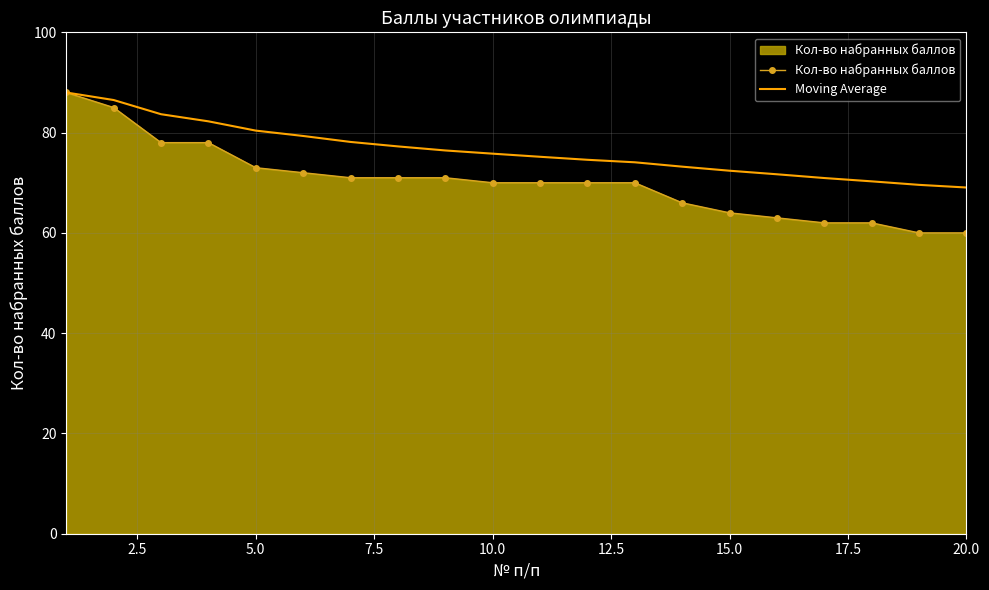

Rank the series by their average value, from lowest to highest.

Кол-во набранных баллов, Moving Average